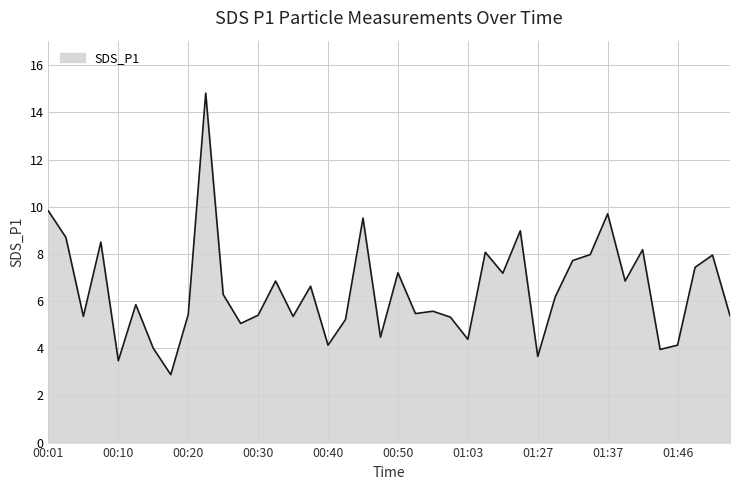

What is the difference between the maximum and minimum values?

11.9